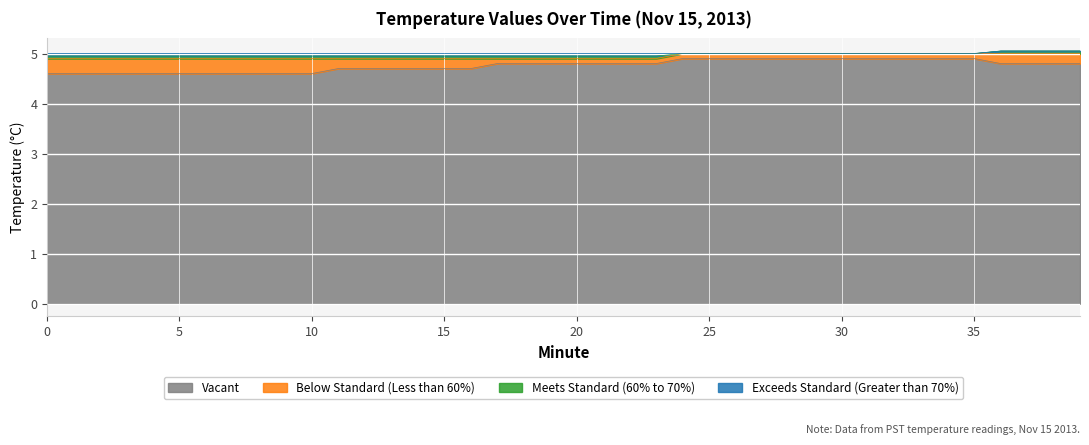

The Exceeds Standard (Greater than 70%) series shows 5.0 at 26. True or false?

True